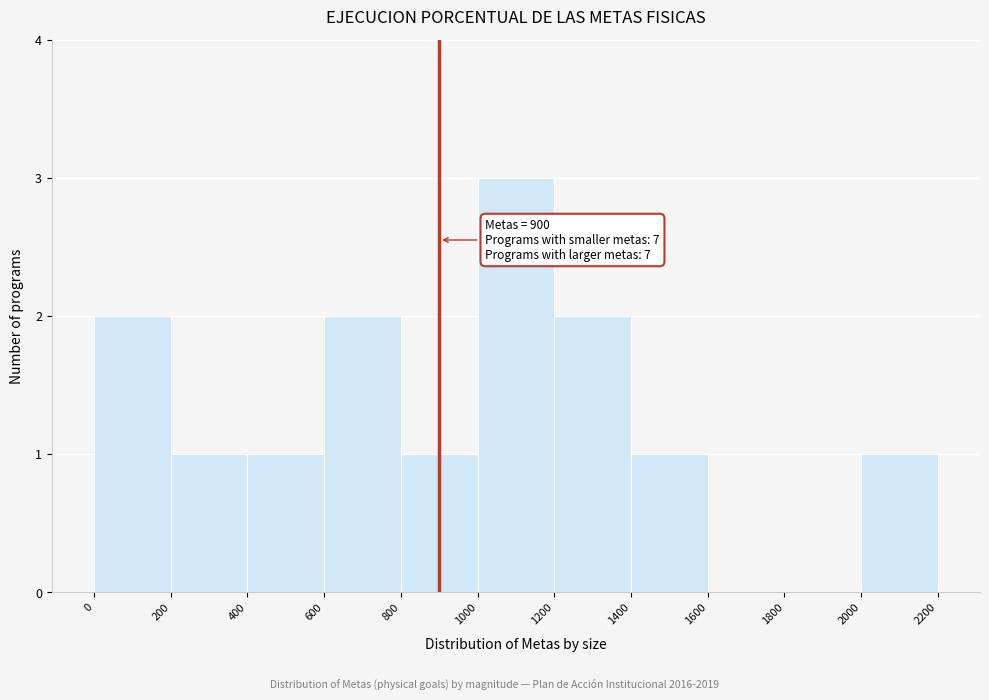

Over which range of the x-axis is the bar tallest?

1000 to 1200